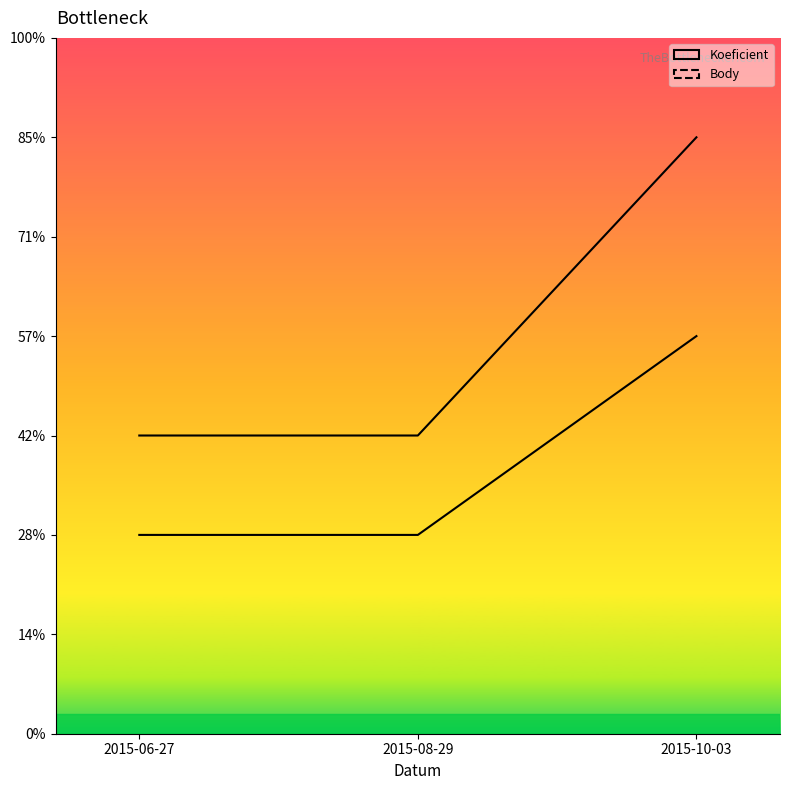

What is the label of the 2nd point from the left?

2015-08-29